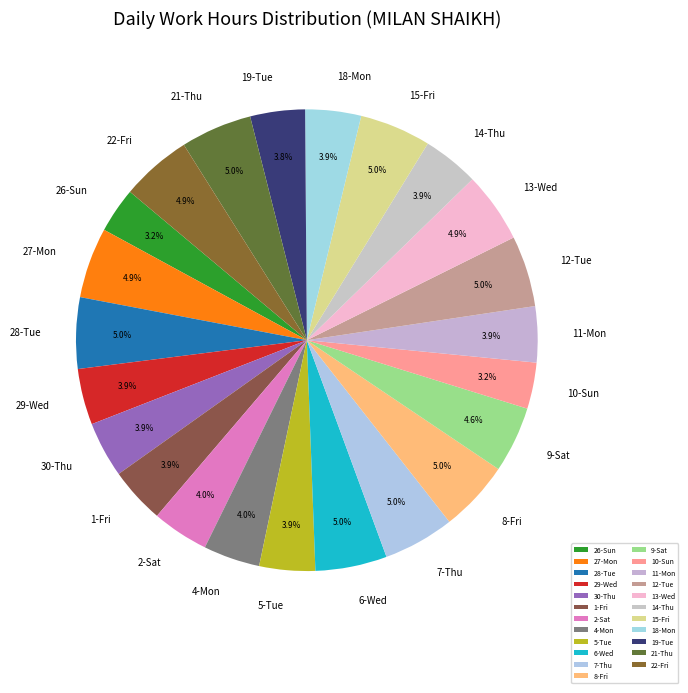

Is there a majority slice in this chart?

No